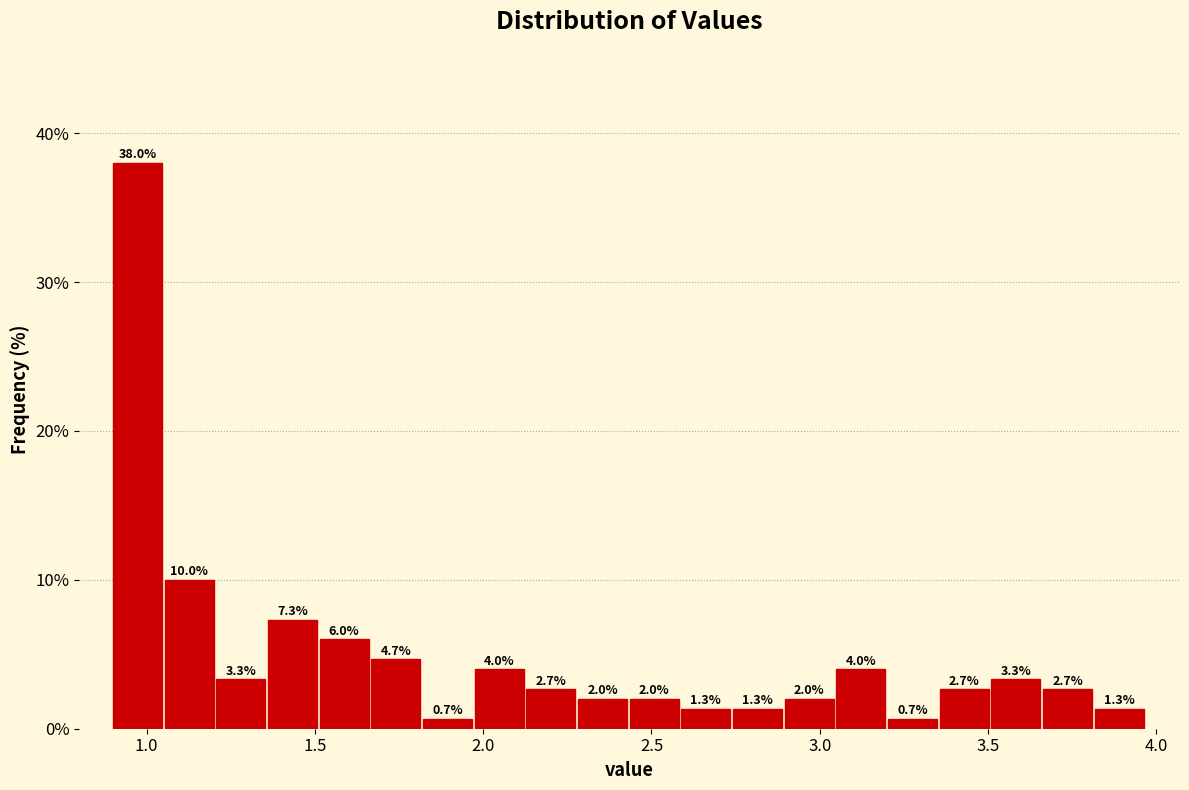

Around what value on the x-axis is the tallest bar? Give the approximate position of its centre, as read against the axis.

0.95